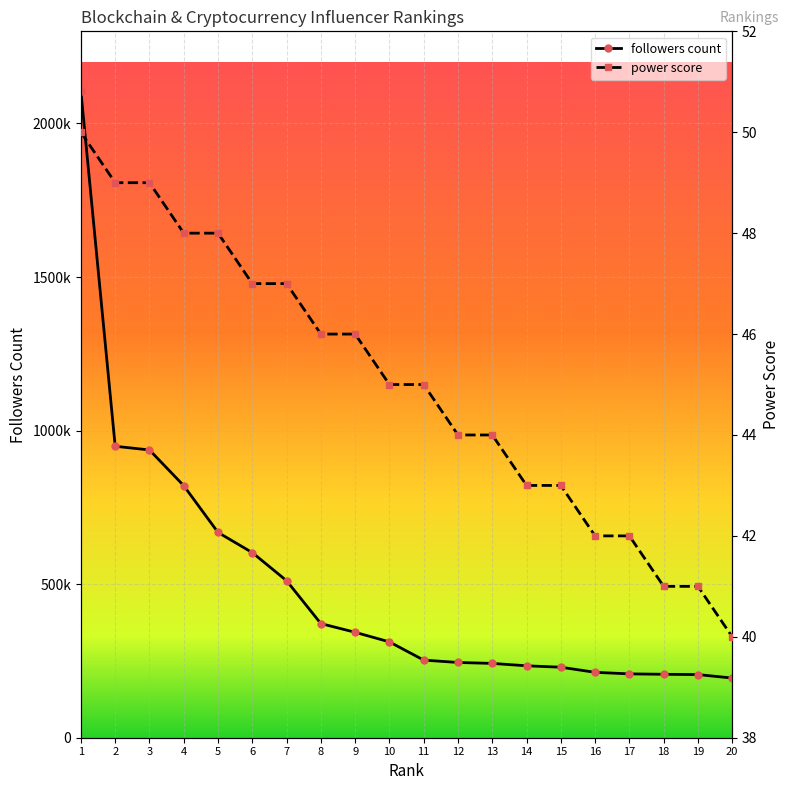

Which series has the widest spread of values?

followers count